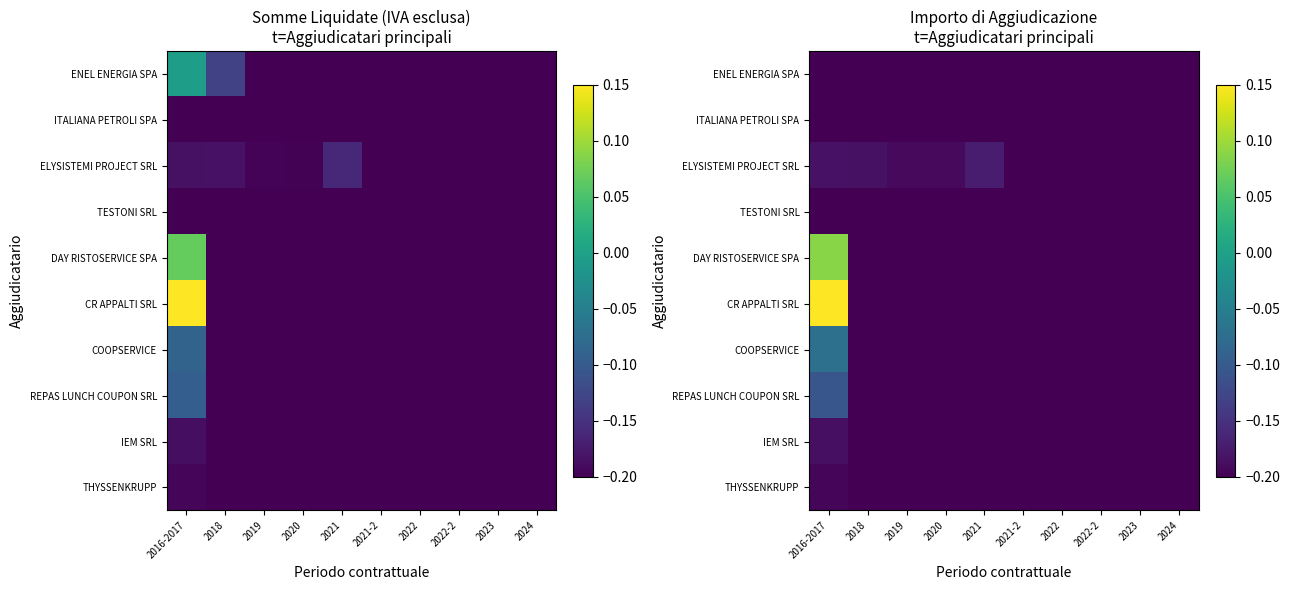

At 2016-2017, list the series in order from largest to smallest.

CR APPALTI SRL, DAY RISTOSERVICE SPA, COOPSERVICE, REPAS LUNCH COUPON SRL, ELYSISTEMI PROJECT SRL, IEM SRL, THYSSENKRUPP, ENEL ENERGIA SPA, ITALIANA PETROLI SPA, TESTONI SRL